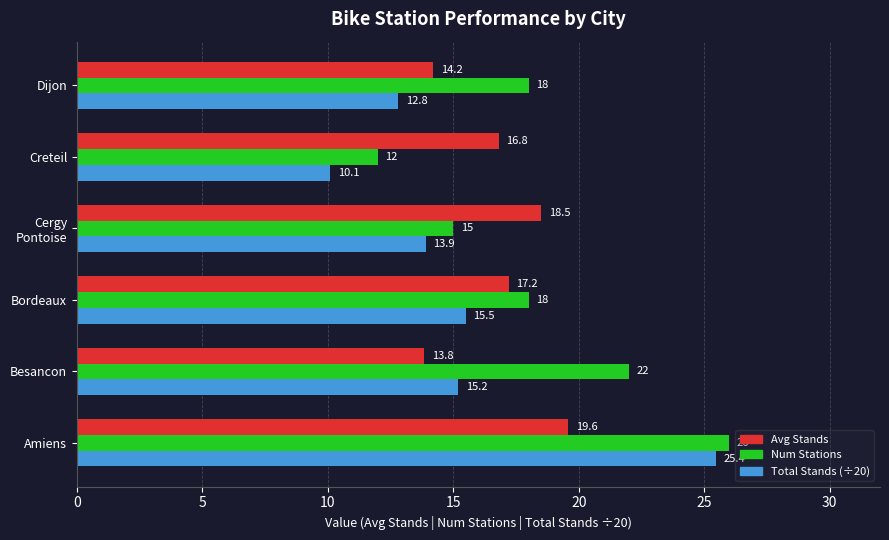

What is the average value of the Total Stands (÷20) series?

15.5